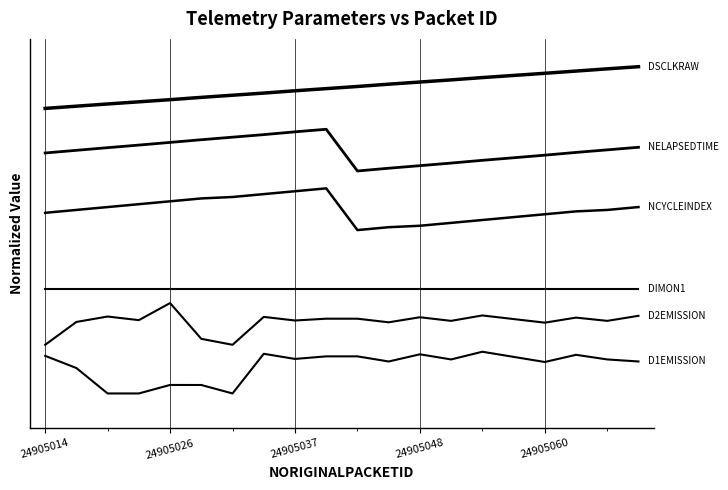

Does the chart have visible grid lines?

Yes